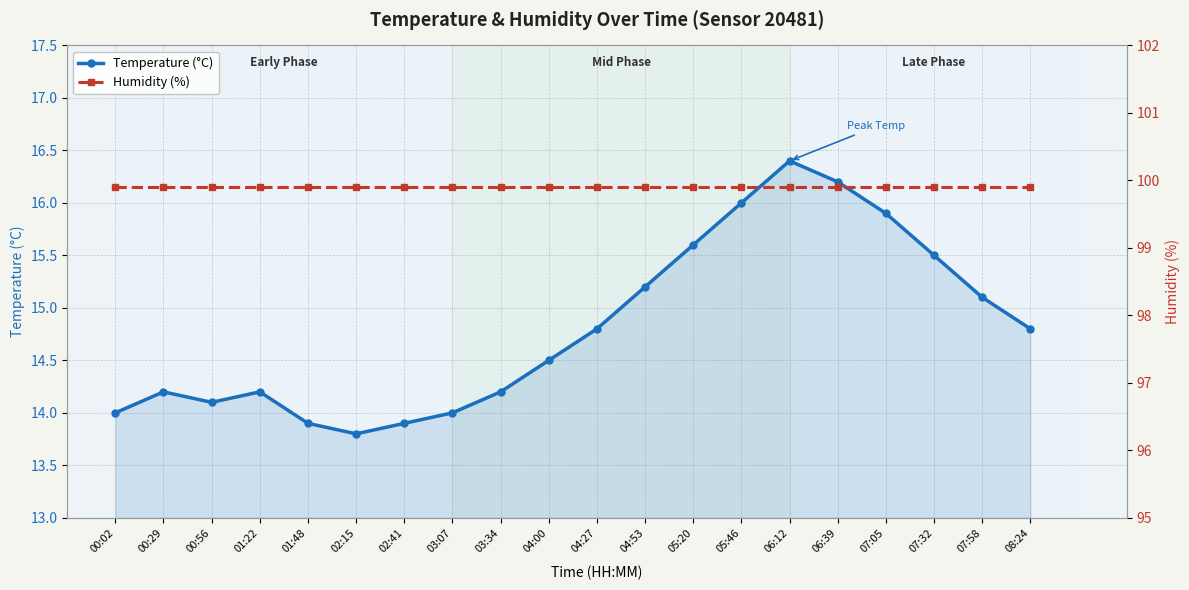

What is the value of the Temperature (°C) point at the 7th from the left?

13.9